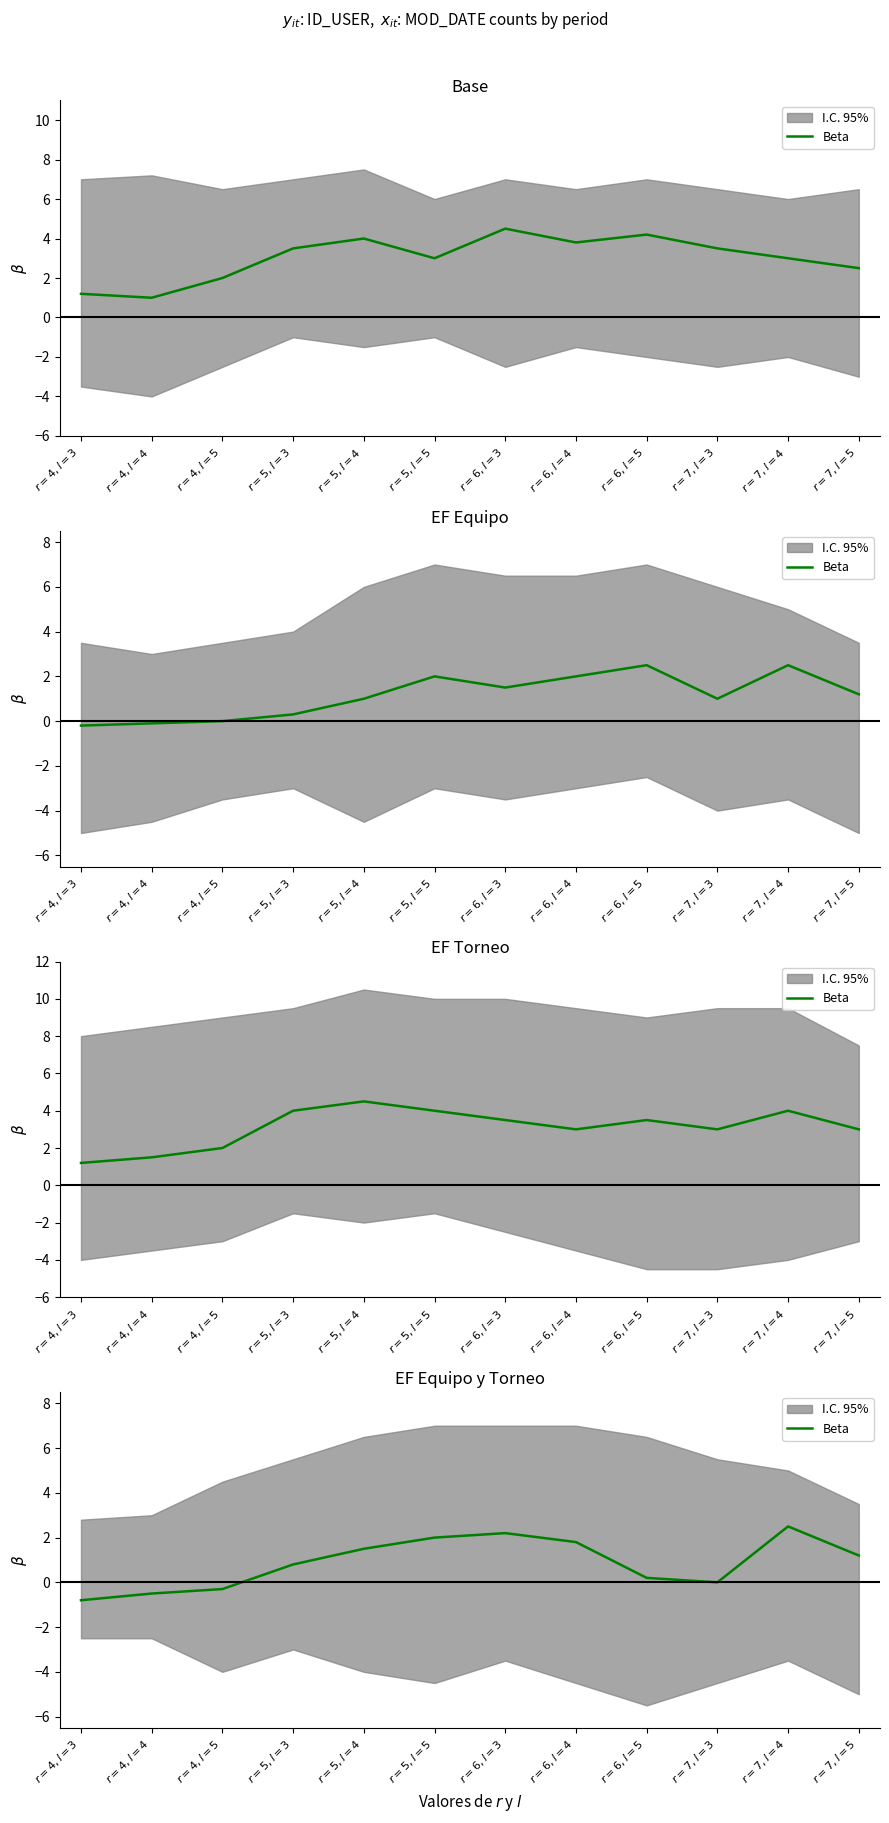

What is the smallest value displayed?

-0.8